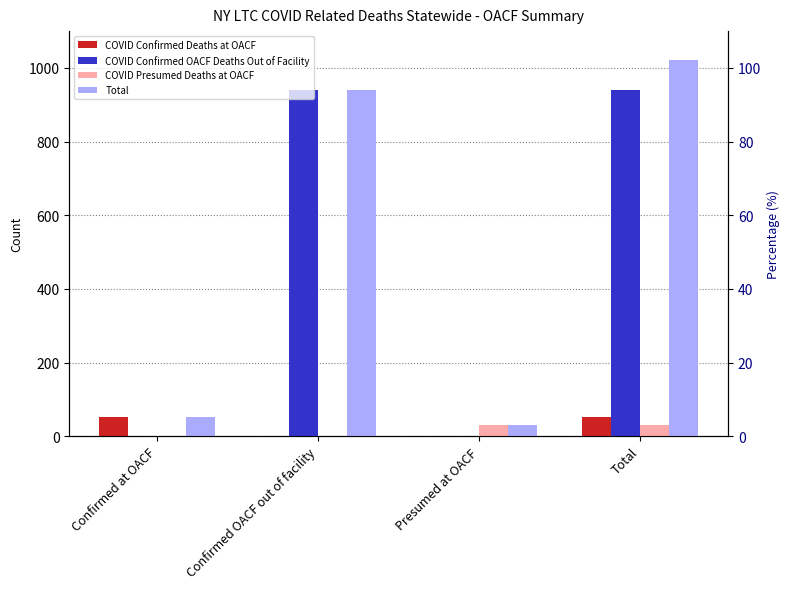

Reading left to right, list all the values displayed in this chart.

COVID Confirmed Deaths at OACF: Confirmed at OACF=52	Confirmed OACF out of facility=0	Presumed at OACF=0	Total=52
COVID Confirmed OACF Deaths Out of Facility: Confirmed at OACF=0	Confirmed OACF out of facility=940	Presumed at OACF=0	Total=940
COVID Presumed Deaths at OACF: Confirmed at OACF=0	Confirmed OACF out of facility=0	Presumed at OACF=30	Total=30
Total: Confirmed at OACF=52	Confirmed OACF out of facility=940	Presumed at OACF=30	Total=1022